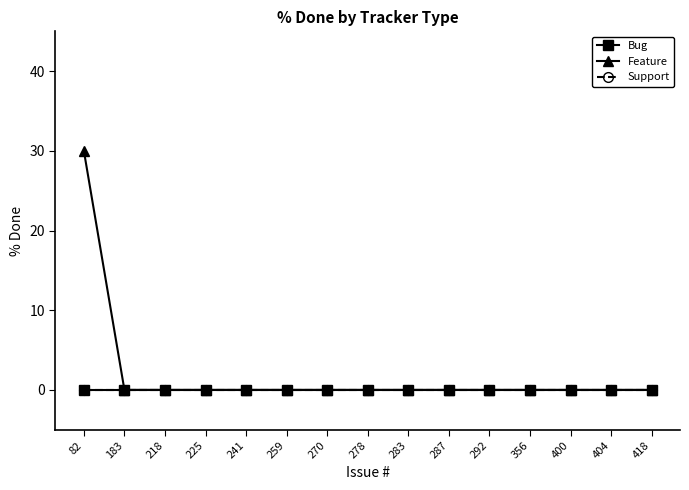

Between 287 and 404, which series saw the biggest shift?

Bug